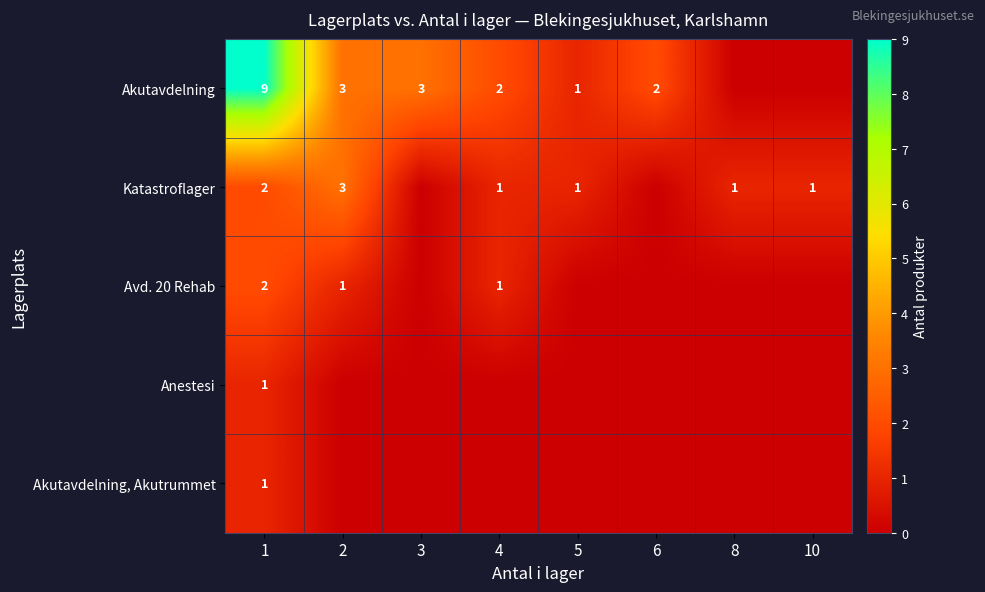

The Akutavdelning series shows 2 at 6. True or false?

True